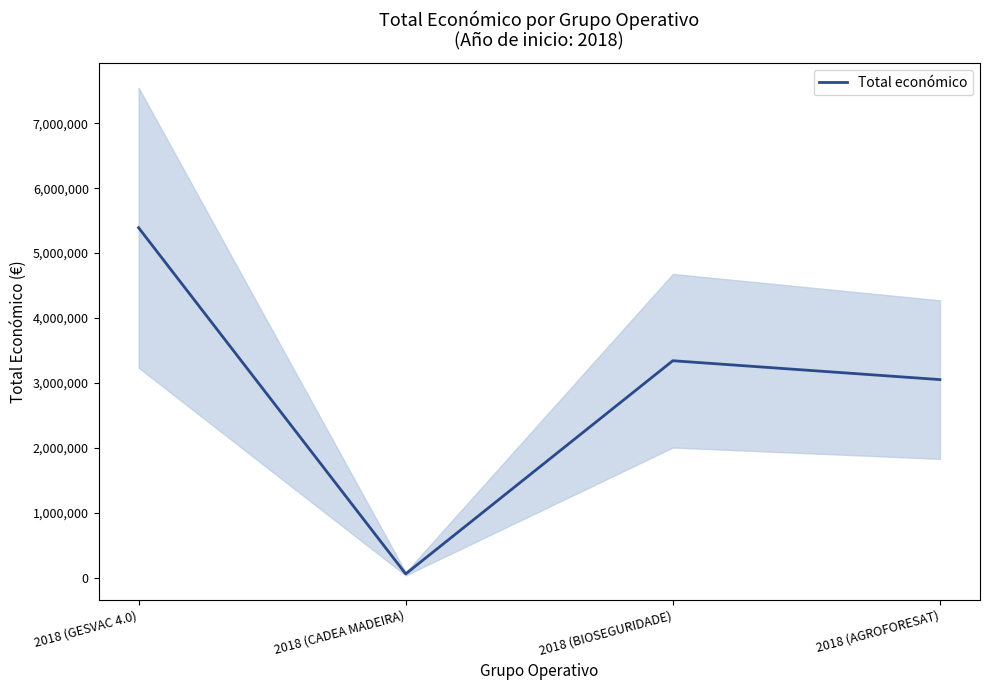

True or false: the data shows 2598087 at 2018 (GESVAC 4.0).

False